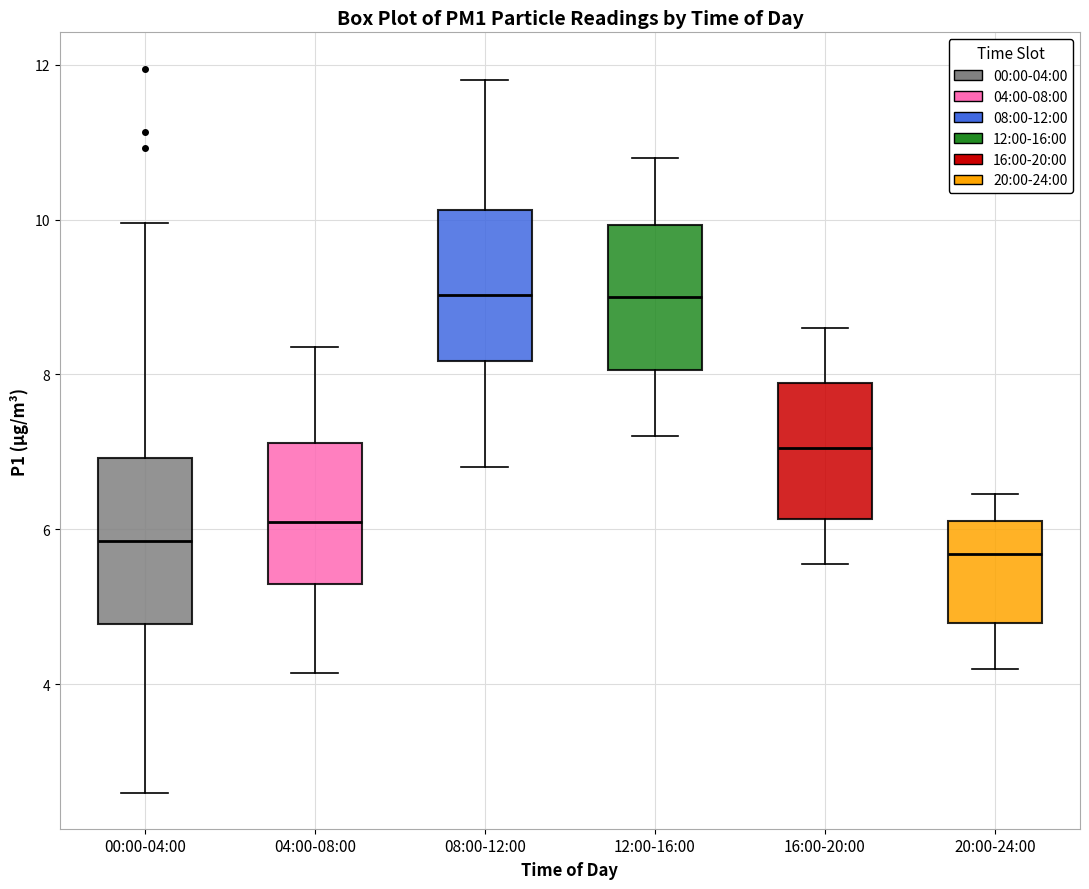

Reading left to right, read every box against the y-axis: the position of its median line, the range the box covers, and the ends of its whiskers. The values are not printed on the chart, so give them approximately, as read against the axis.

00:00-04:00: median 5.8, box 4.8 to 7.0, whiskers 2.6 to 10.0
04:00-08:00: median 6.2, box 5.2 to 7.2, whiskers 4.2 to 8.4
08:00-12:00: median 9.0, box 8.2 to 10.2, whiskers 6.8 to 11.8
12:00-16:00: median 9.0, box 8.0 to 10.0, whiskers 7.2 to 10.8
16:00-20:00: median 7.0, box 6.2 to 7.8, whiskers 5.6 to 8.6
20:00-24:00: median 5.6, box 4.8 to 6.2, whiskers 4.2 to 6.4